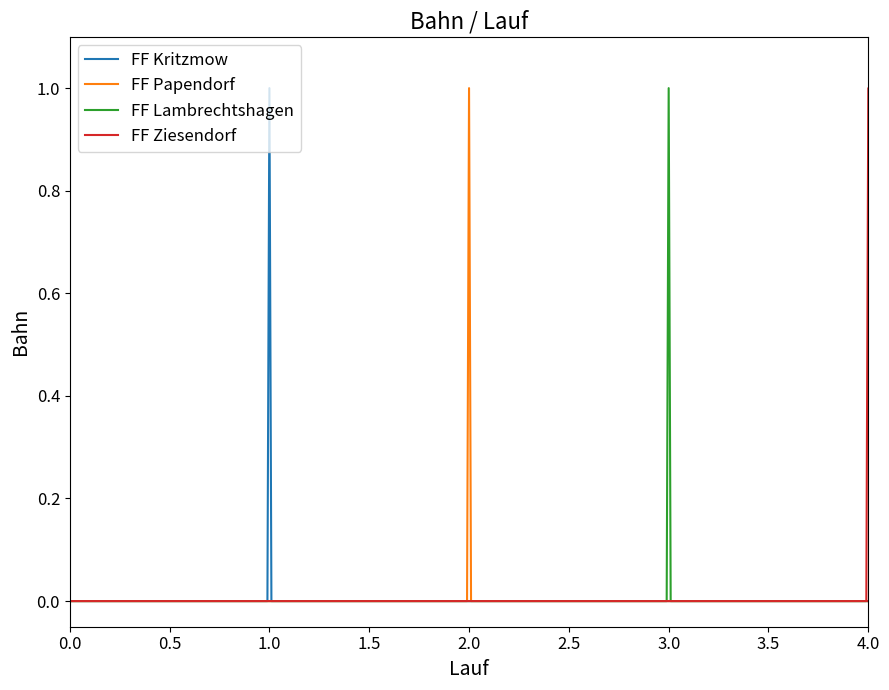

True or false: FF Ziesendorf and FF Papendorf cross at least once.

False